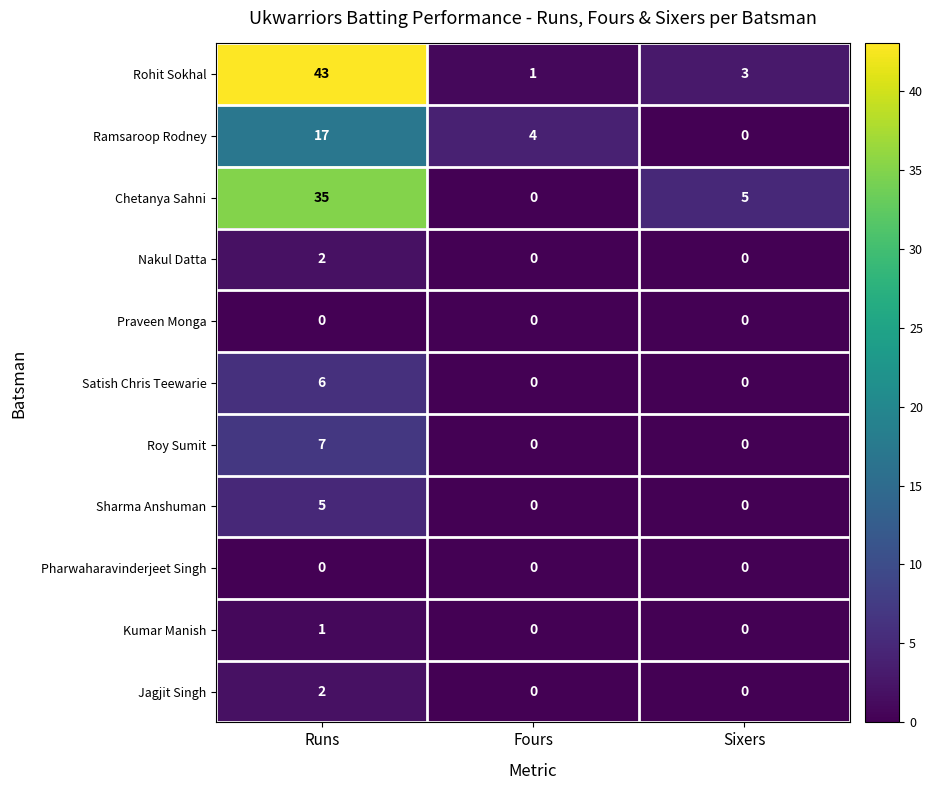

What is the difference between the Roy Sumit values at Fours and Runs?

7